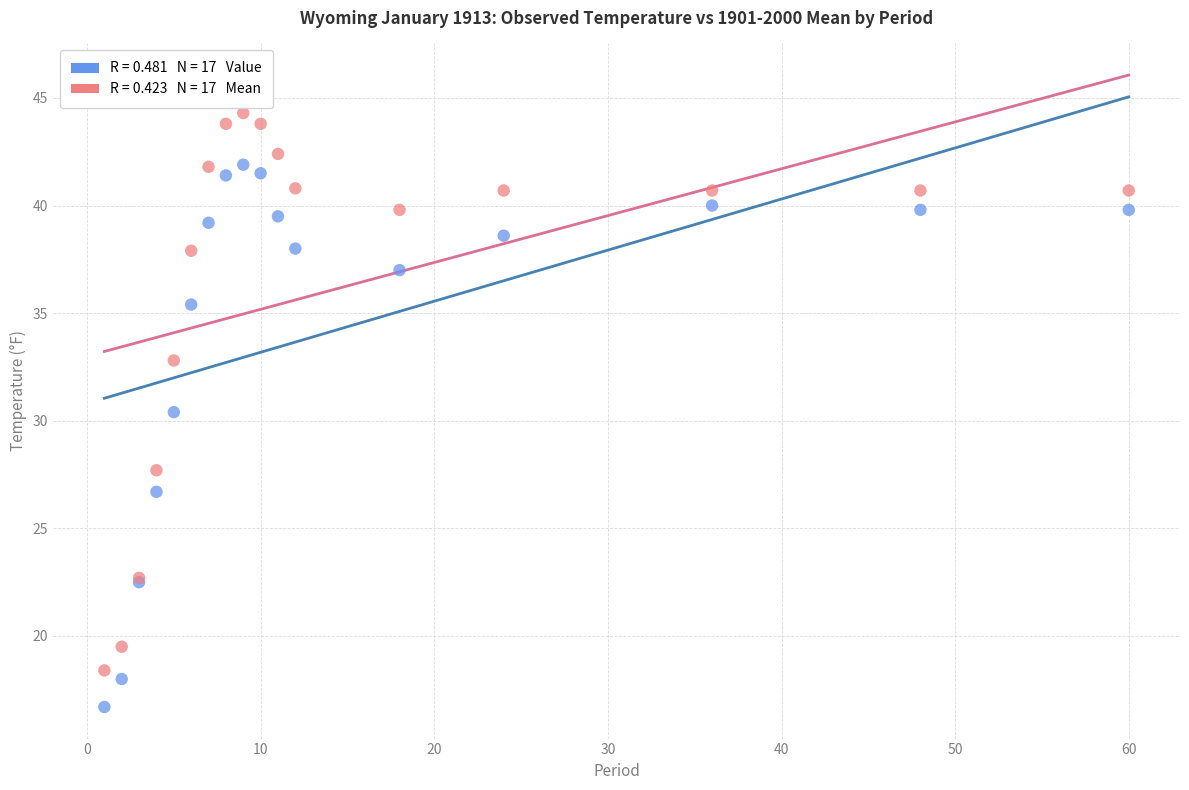

Across all series, what Y value is closest to 30?

30.4